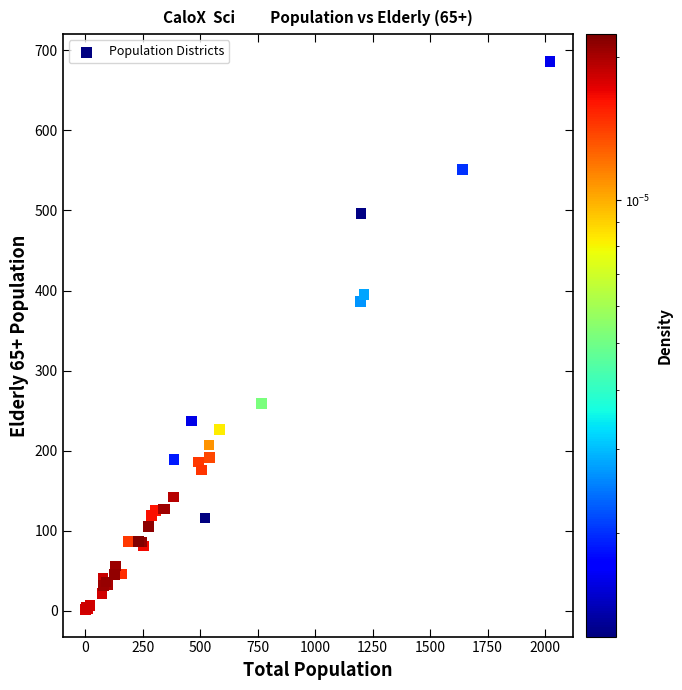

What Y value in the scatter plot is closest to 344?

386